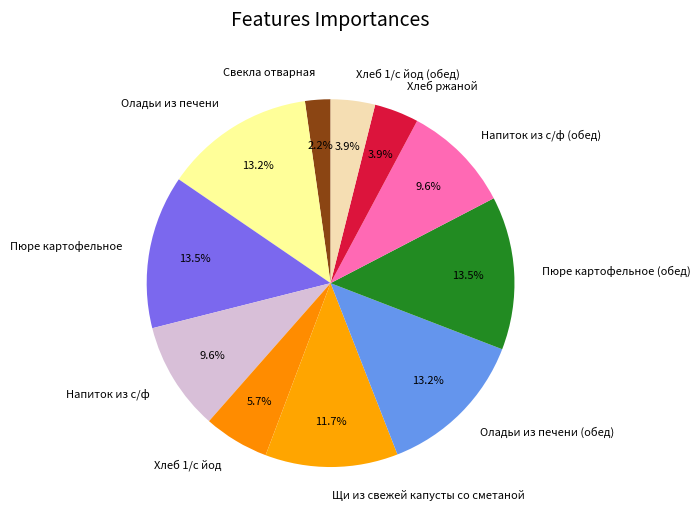

Which slice is the smallest?

Свекла отварная